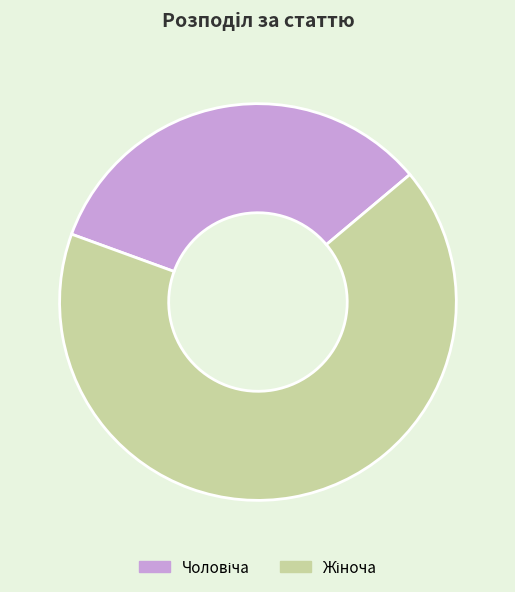

Is there a majority slice in this chart?

Yes